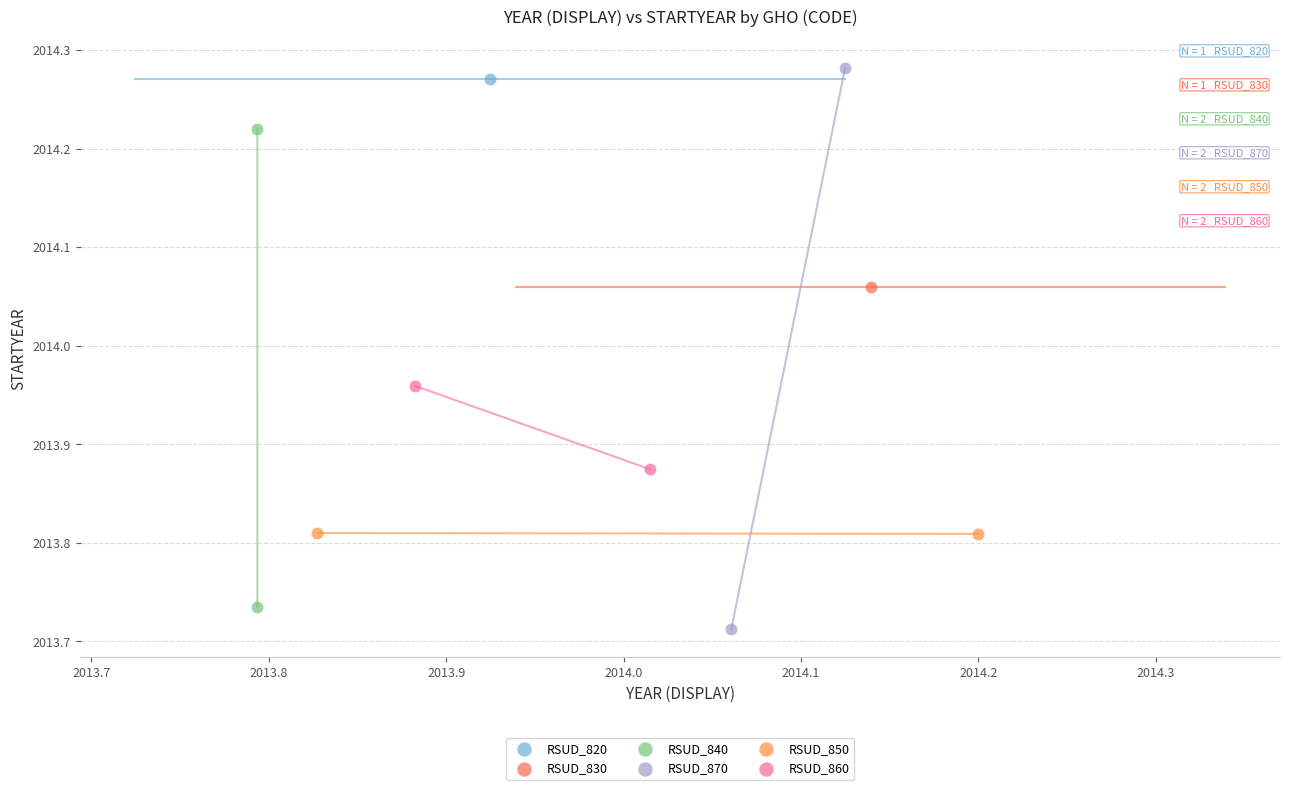

Which series reaches the maximum Y coordinate?

RSUD_870